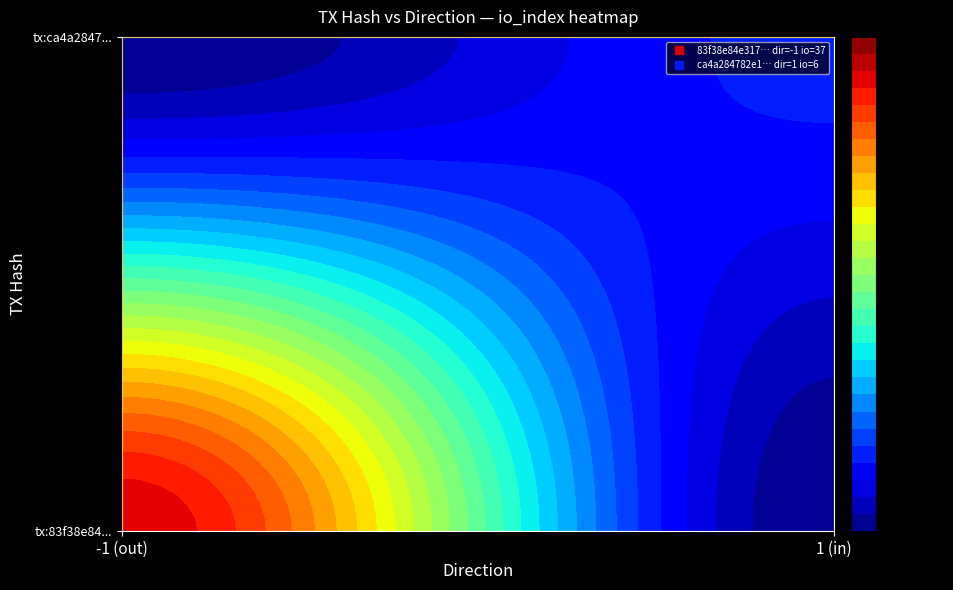

What is the sum of the 83f38e84e3172018c748f33d76fafe7a8dcefa9 values at direction and io_index?

36